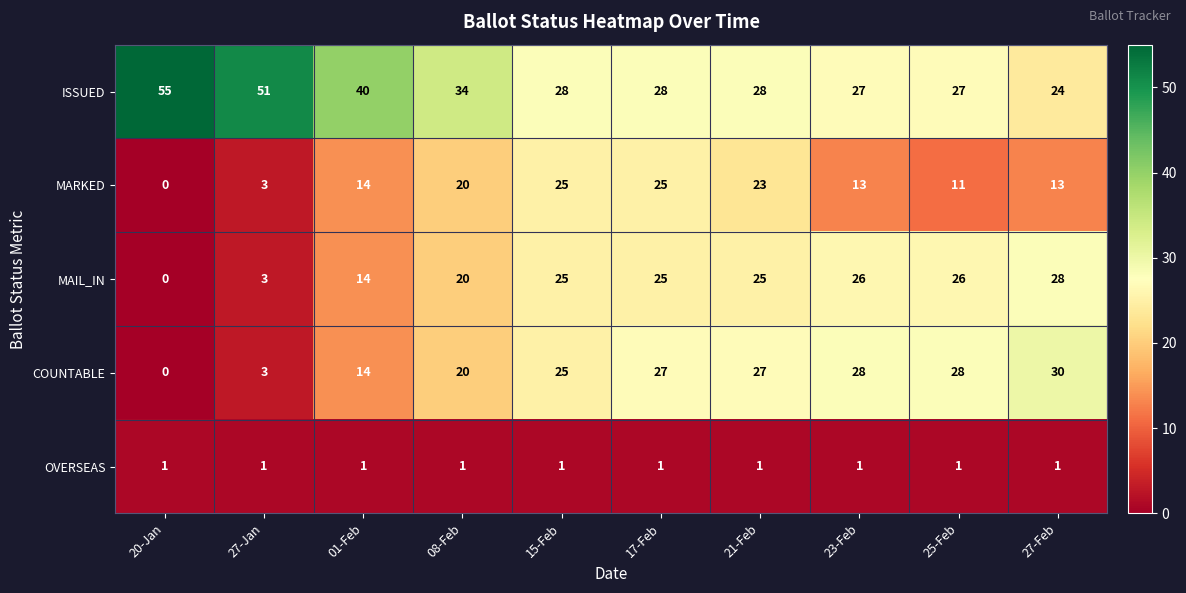

At which label is ISSUED closest to 39?

01-Feb